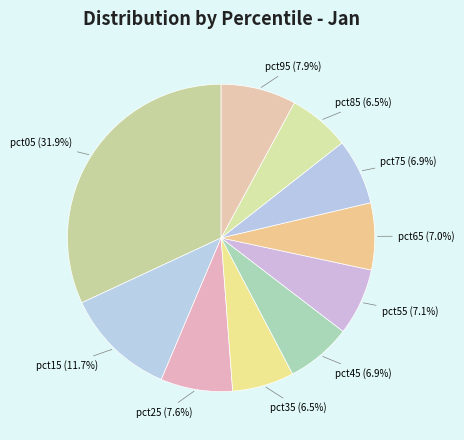

How many slices are in this pie chart?

10